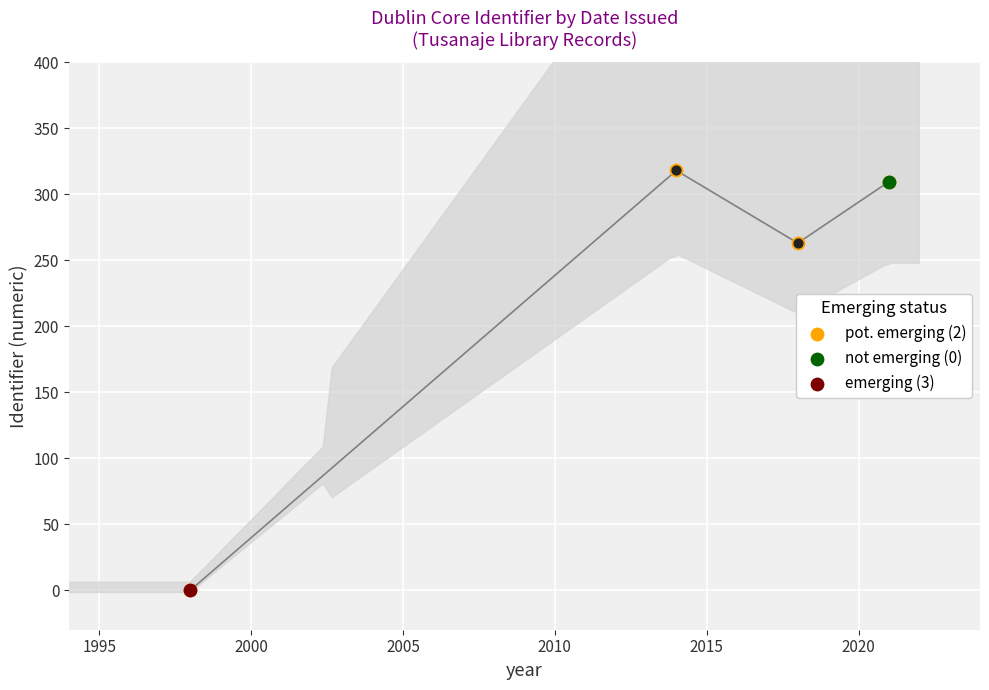

What is the change in value from 1995 to 2005?

-8.5